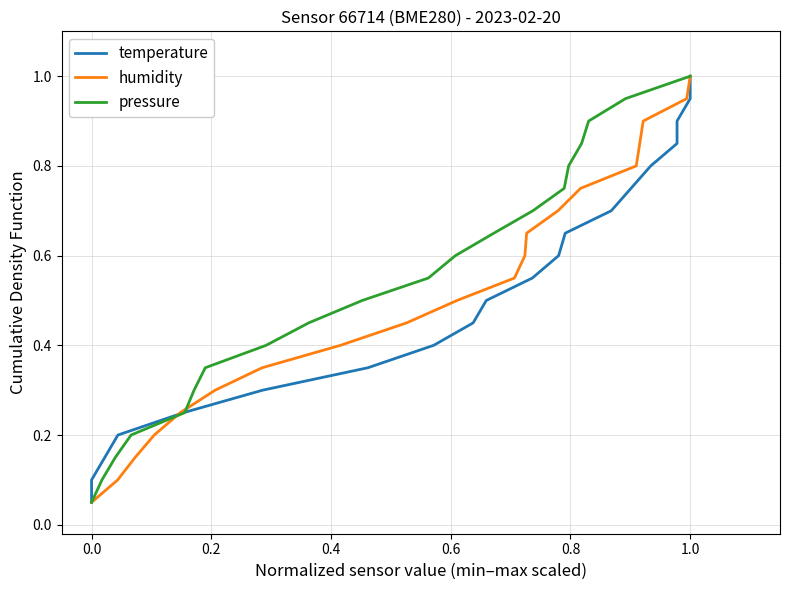

What is the maximum value for humidity?

1.0